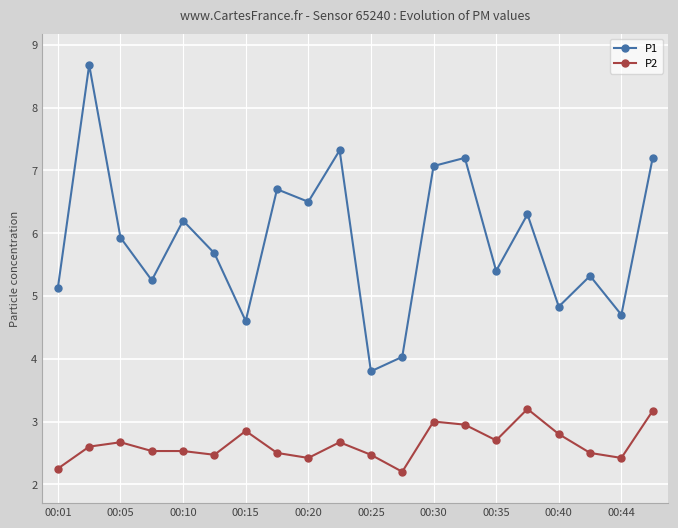

What is the value of the P2 point at the 10th from the left?

2.7